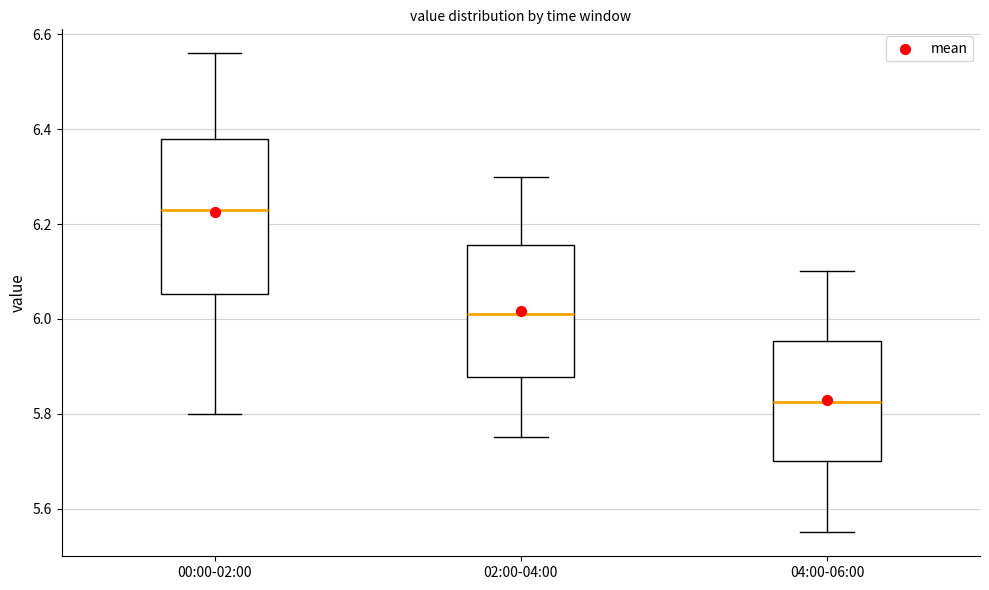

Which box has the lowest median line?

04:00-06:00